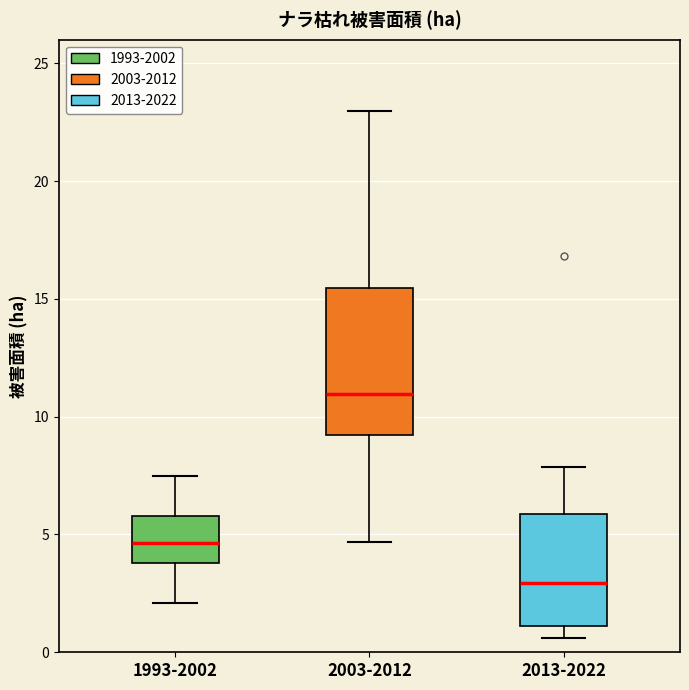

Which box's median line is the lowest?

2013-2022